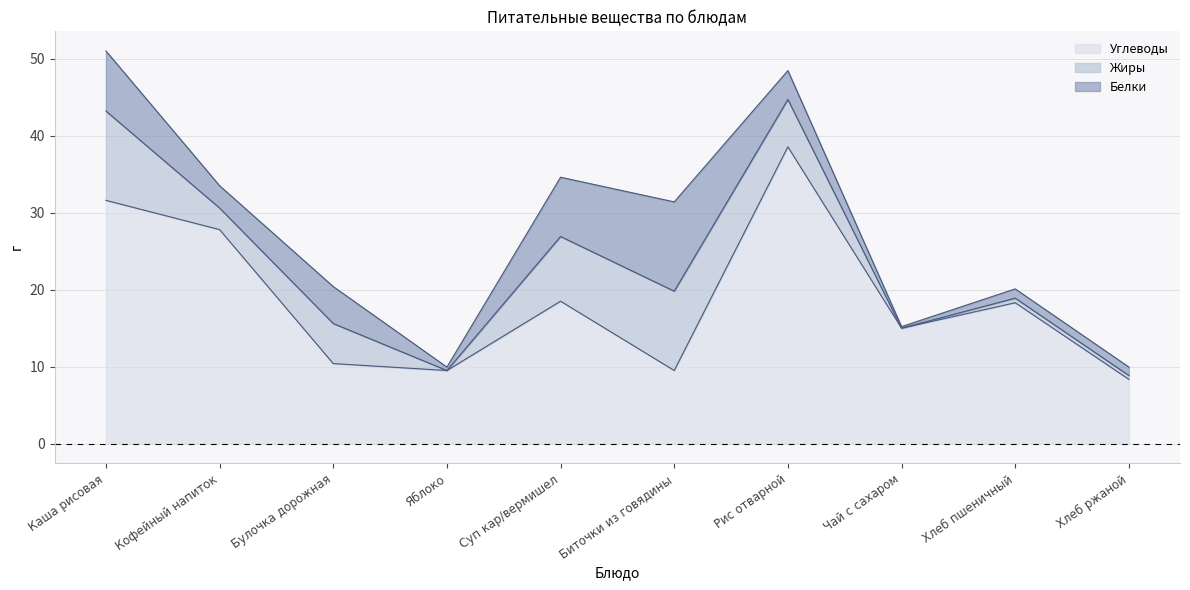

What is the label of the 2nd point from the left?

Кофейный напиток